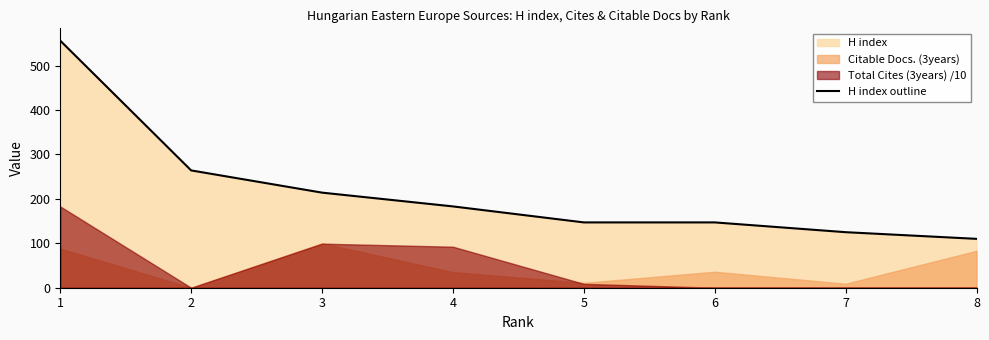

How many data points are above 183?

3